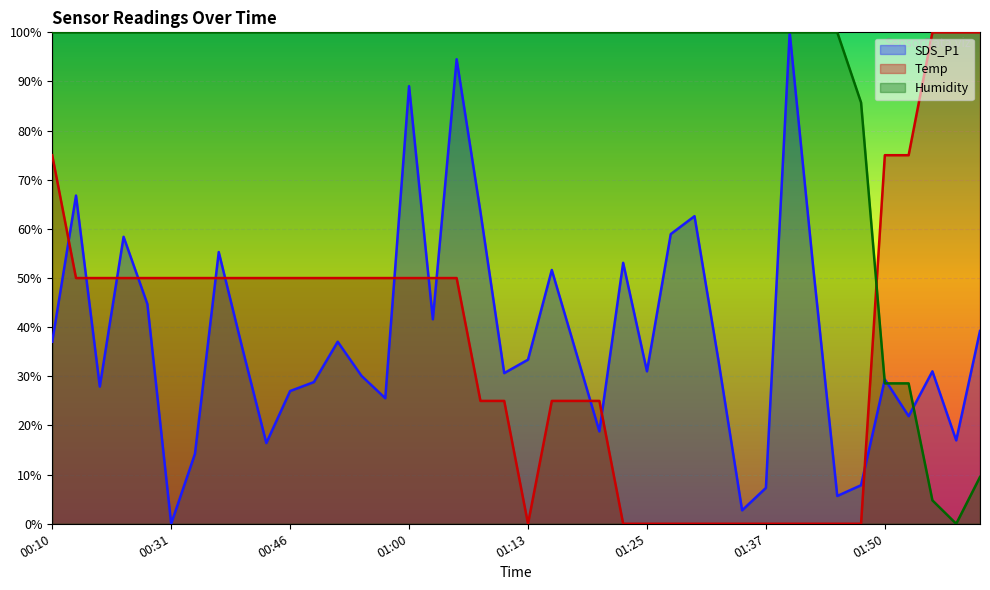

At 00:53, list the series in order from smallest to largest.

SDS_P1, Temp, Humidity